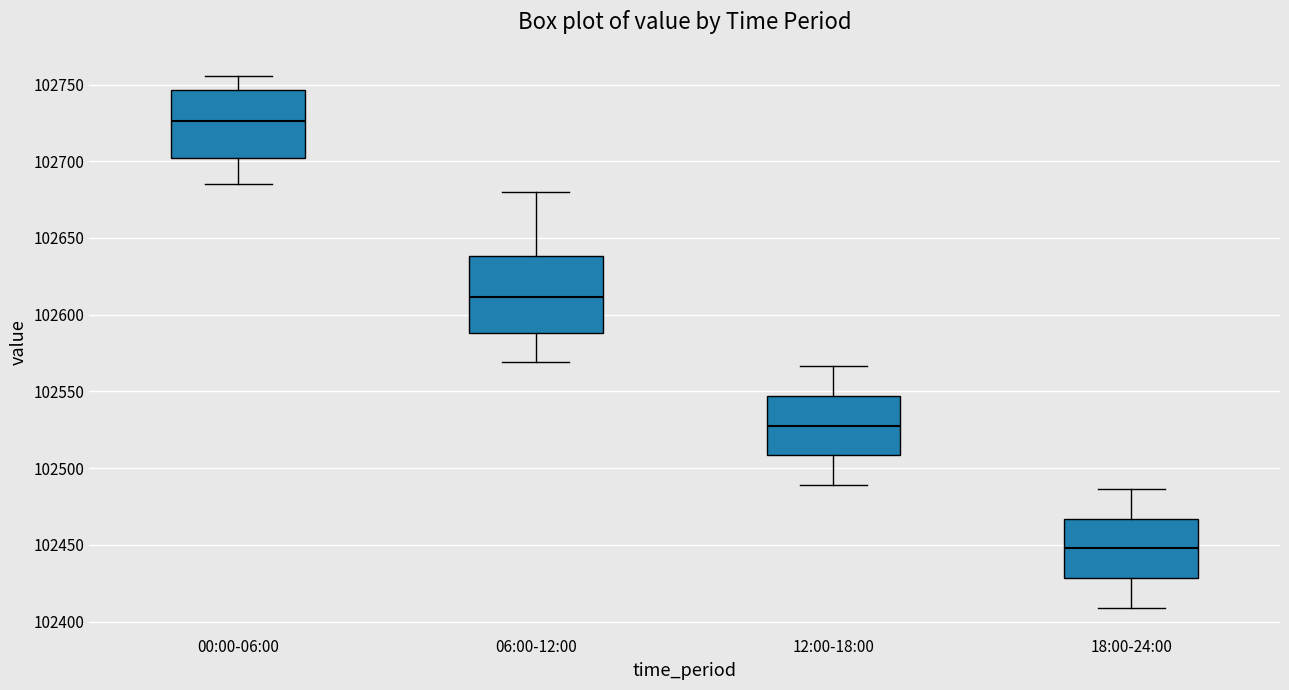

Which box's median line is the lowest?

18:00-24:00